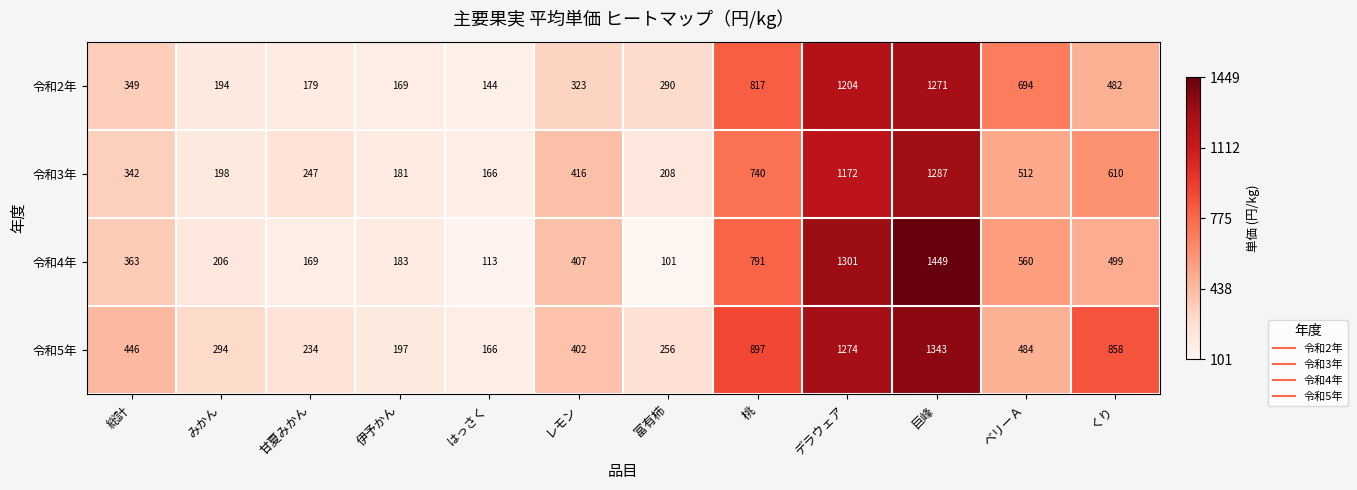

How many categories are shown in the chart?

12